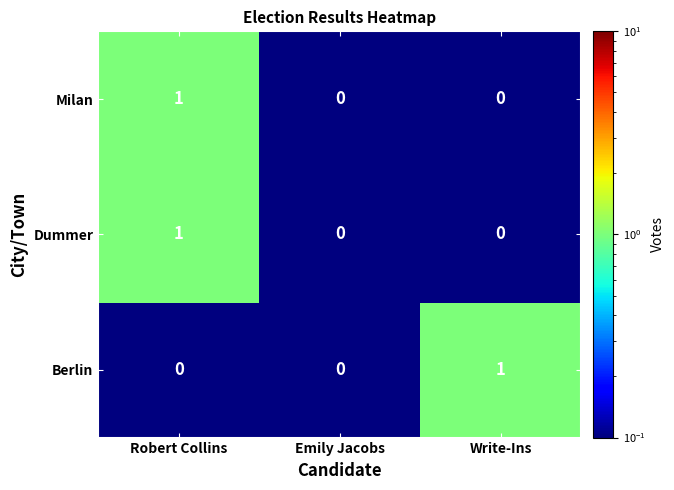

The Berlin series shows 1 at Write-Ins. True or false?

True